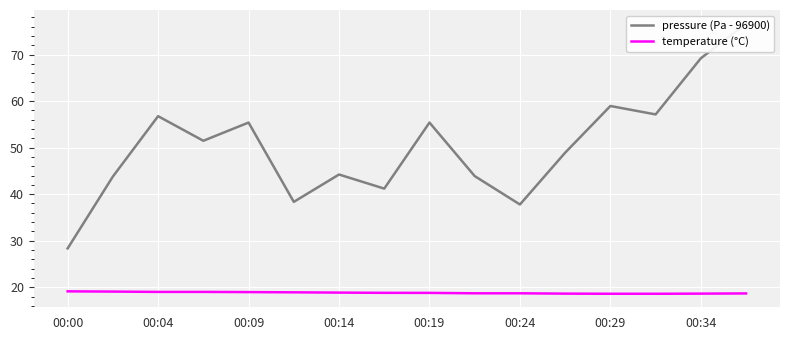

List the series in order of their overall mean, highest first.

pressure (Pa - 96900), temperature (°C)